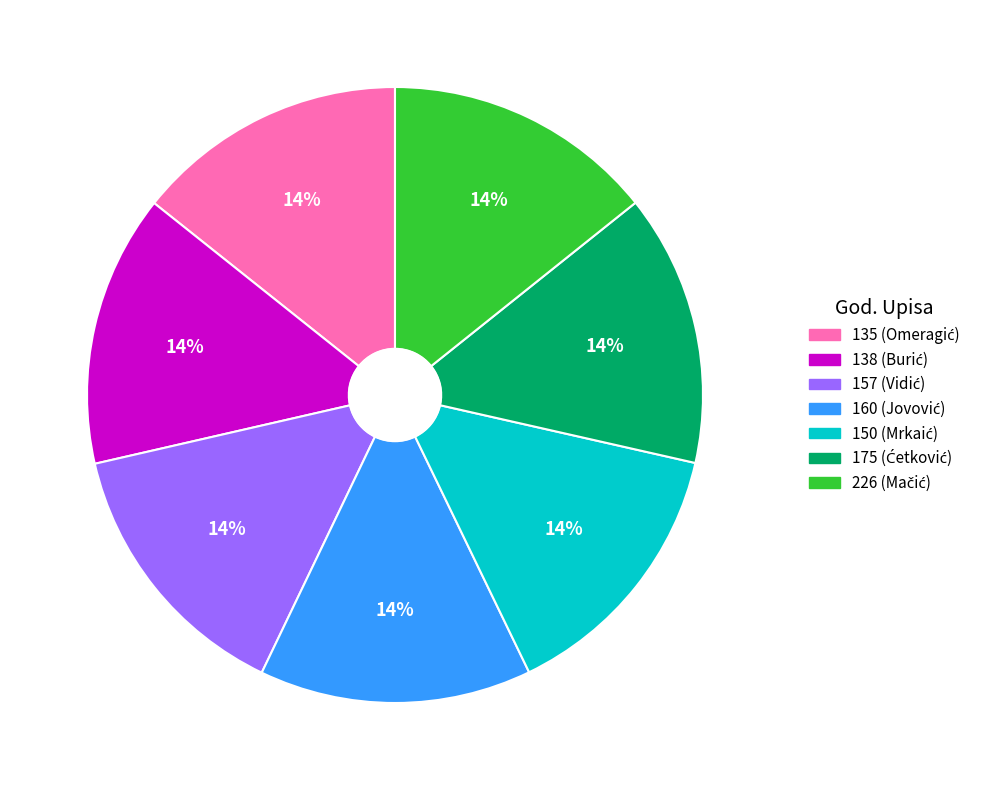

Is there a majority slice in this chart?

No